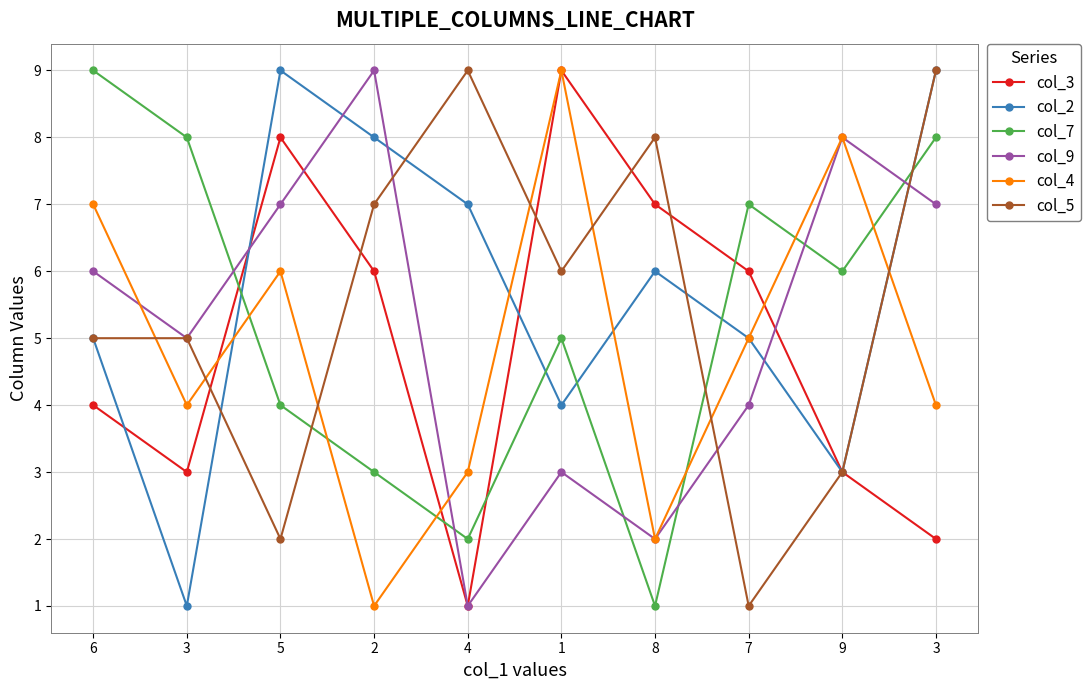

Reading left to right, extract all data points from this chart.

col_3: 4	3	8	6	1	9	7	6	3	2
col_2: 5	1	9	8	7	4	6	5	3	9
col_7: 9	8	4	3	2	5	1	7	6	8
col_9: 6	5	7	9	1	3	2	4	8	7
col_4: 7	4	6	1	3	9	2	5	8	4
col_5: 5	5	2	7	9	6	8	1	3	9